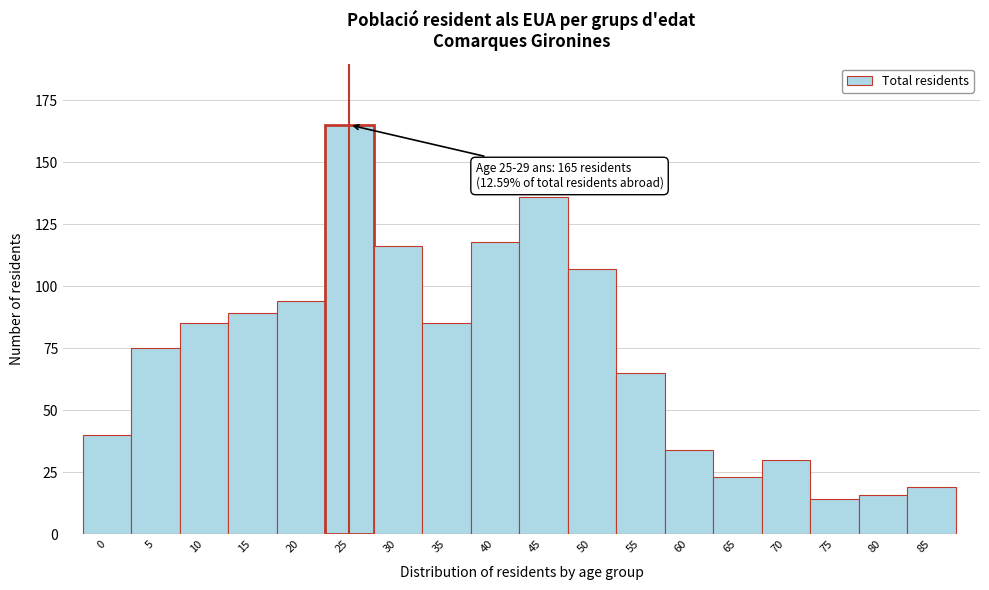

Reading right to left, transcribe all the data shown in this chart.

19	16	14	30	23	34	65	107	136	118	85	116	165	94	89	85	75	40